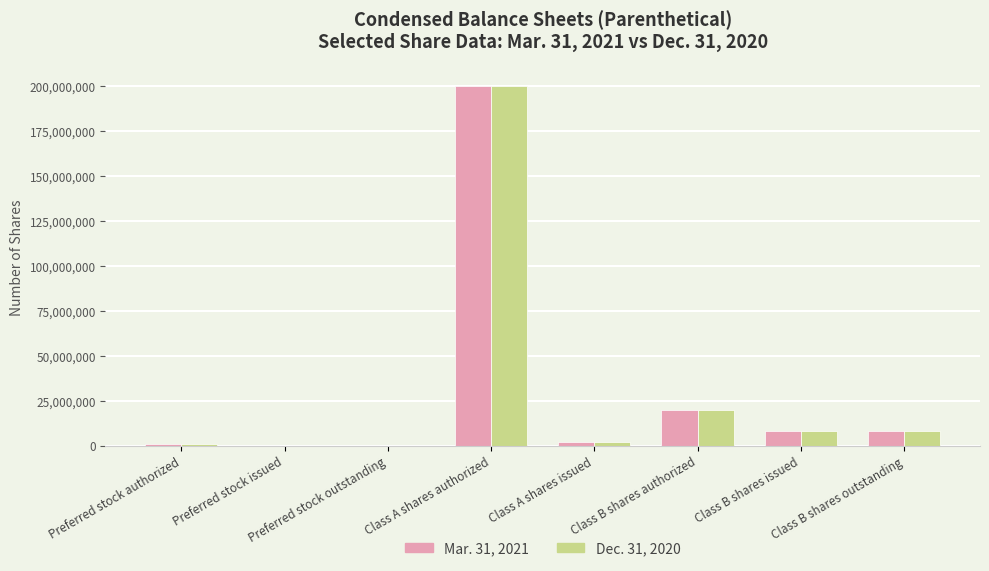

Is the value of Dec. 31, 2020 at Preferred stock issued greater than the value of Mar. 31, 2021 at Class B shares authorized?

No